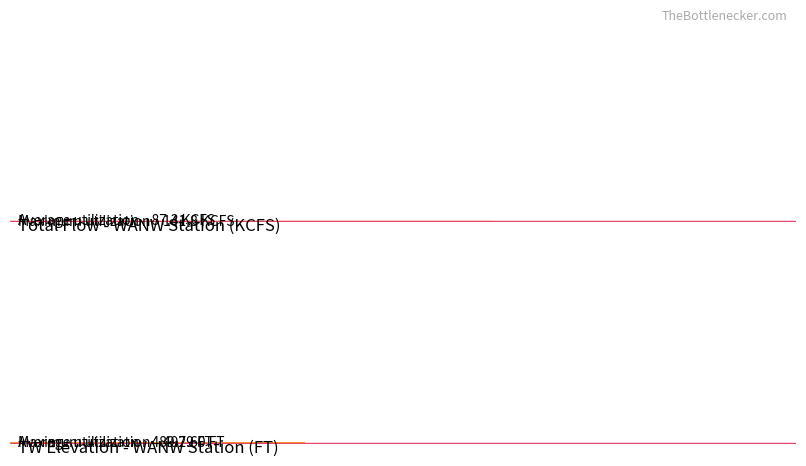

Is it true that TOTAL FLOW (KCFS) equals 138.4 at 18?

True